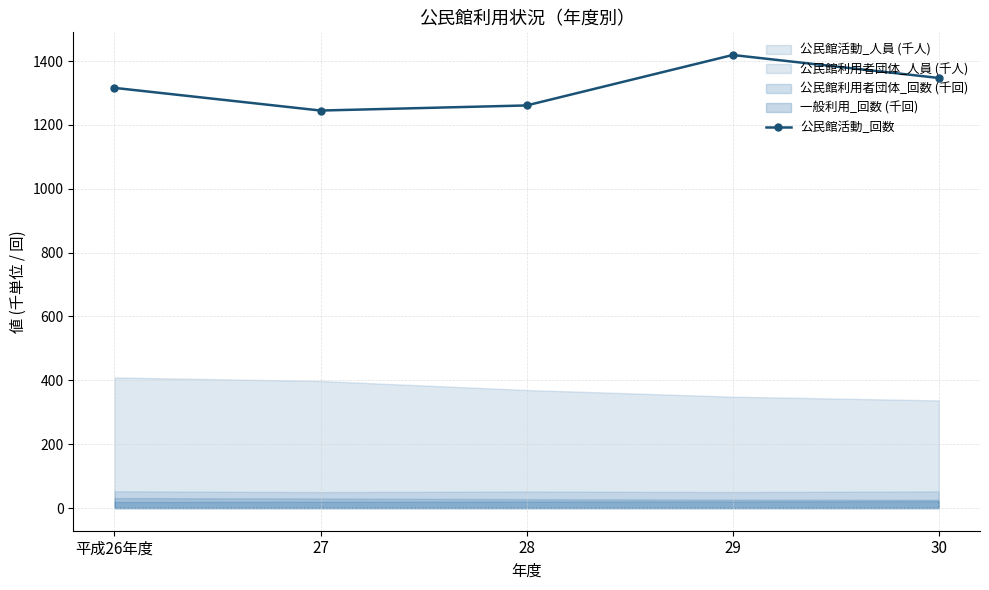

What is the ratio of the value at 平成26年度 to the value at 29?

0.9